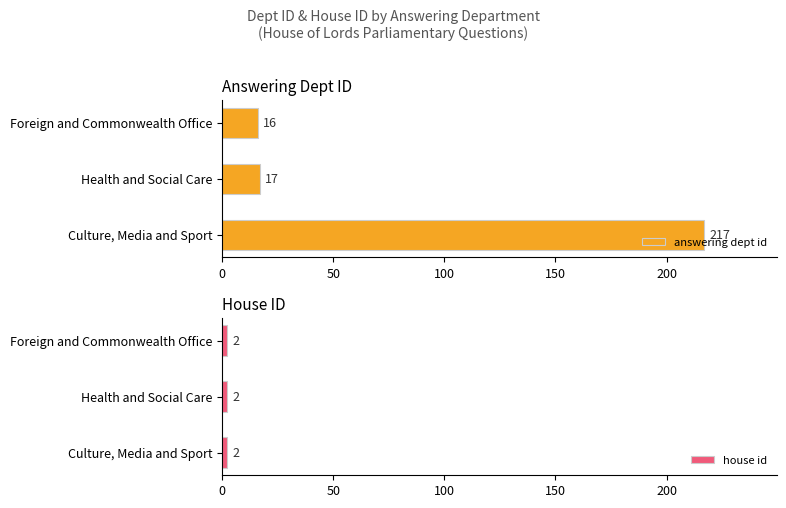

How many groups of bars are there?

3